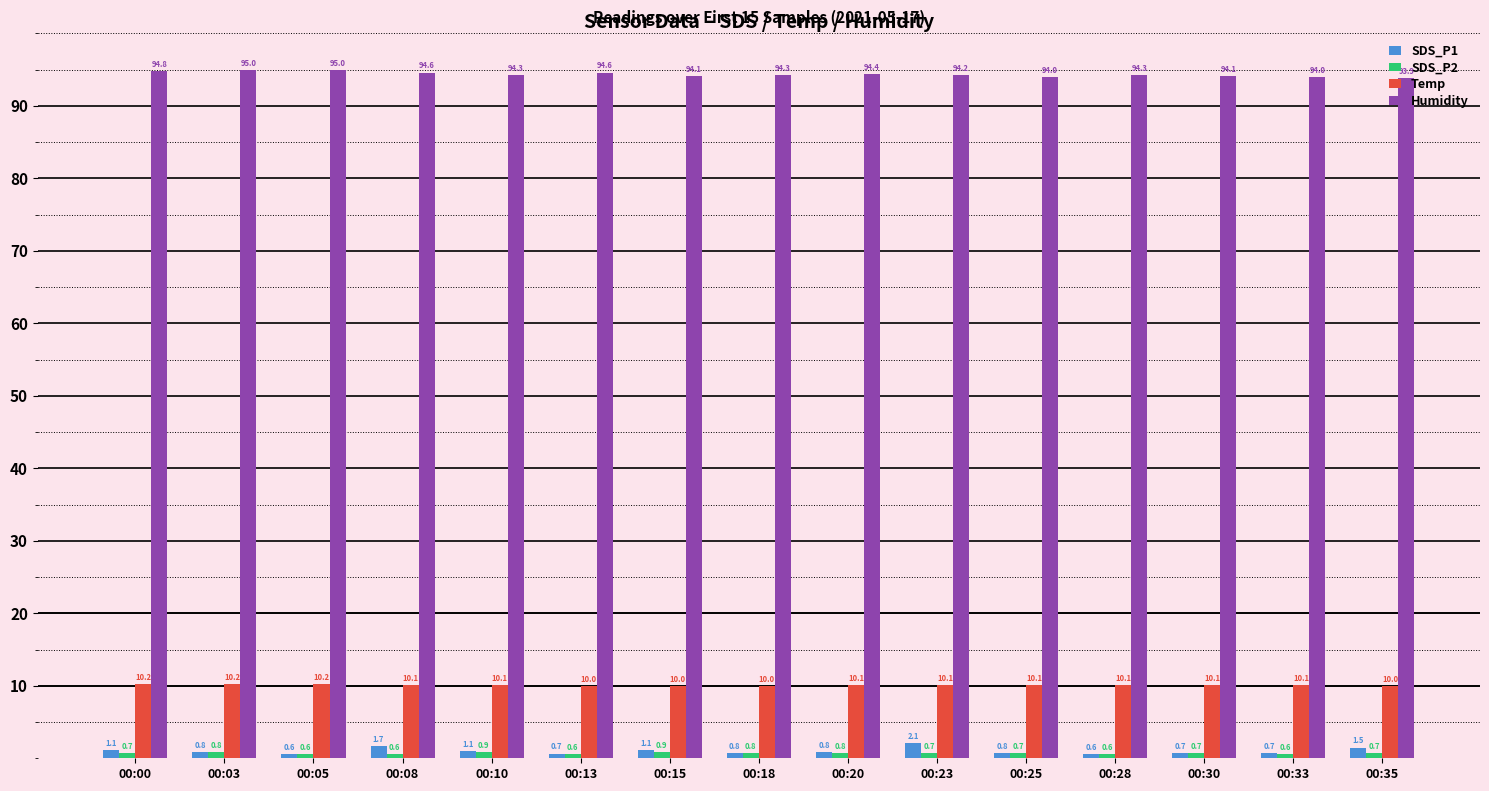

What is the total value across all series at 00:28?

105.6